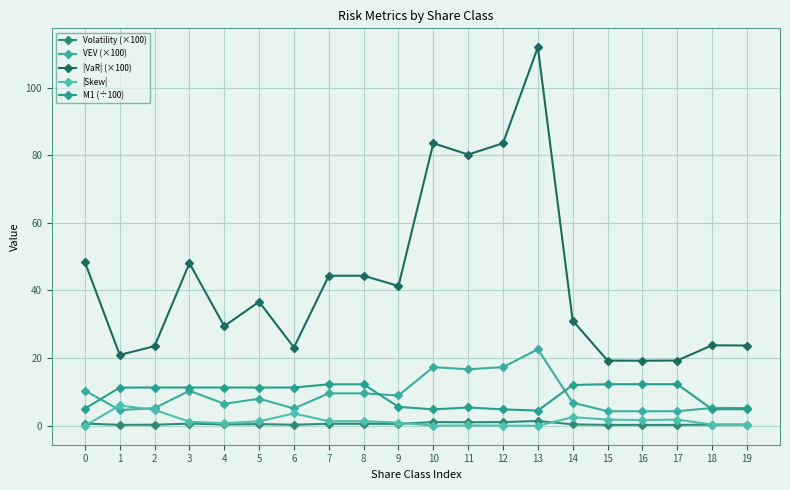

At how many categories does at least one series exceed 73?

4